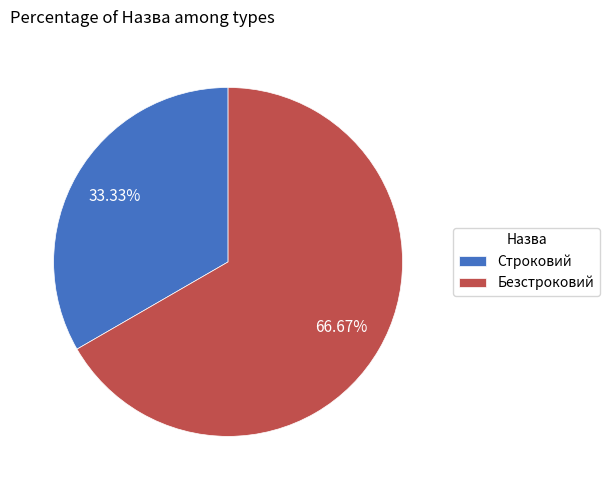

Is it true that Строковий is 26% of the pie?

False